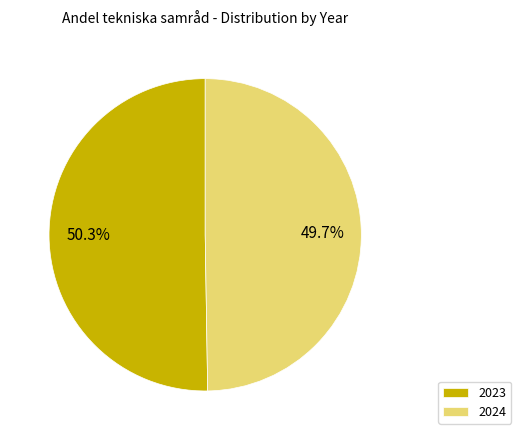

True or false: 2023 accounts for 45% of the total.

False